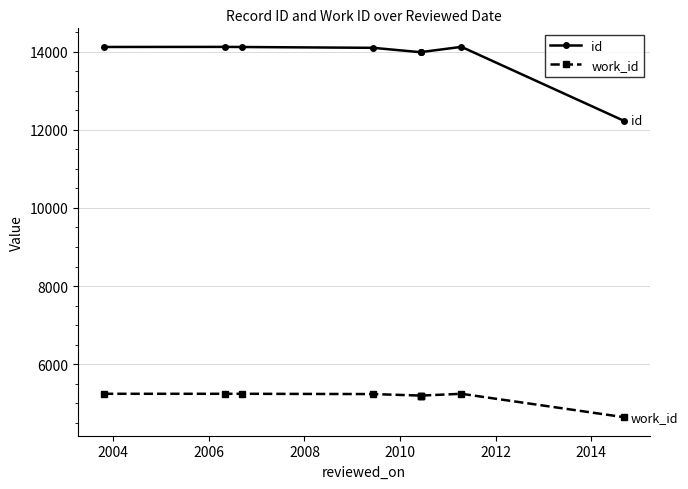

Is it true that id equals 22682 at 2012?

False